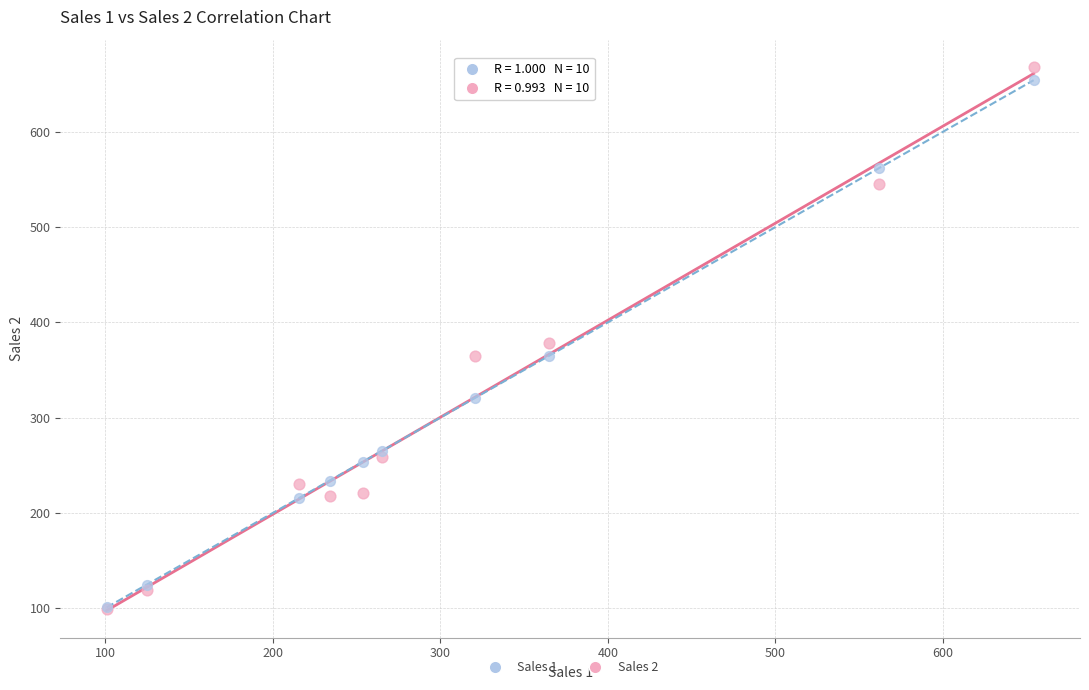

Which series has the widest spread of Y values?

Sales 2